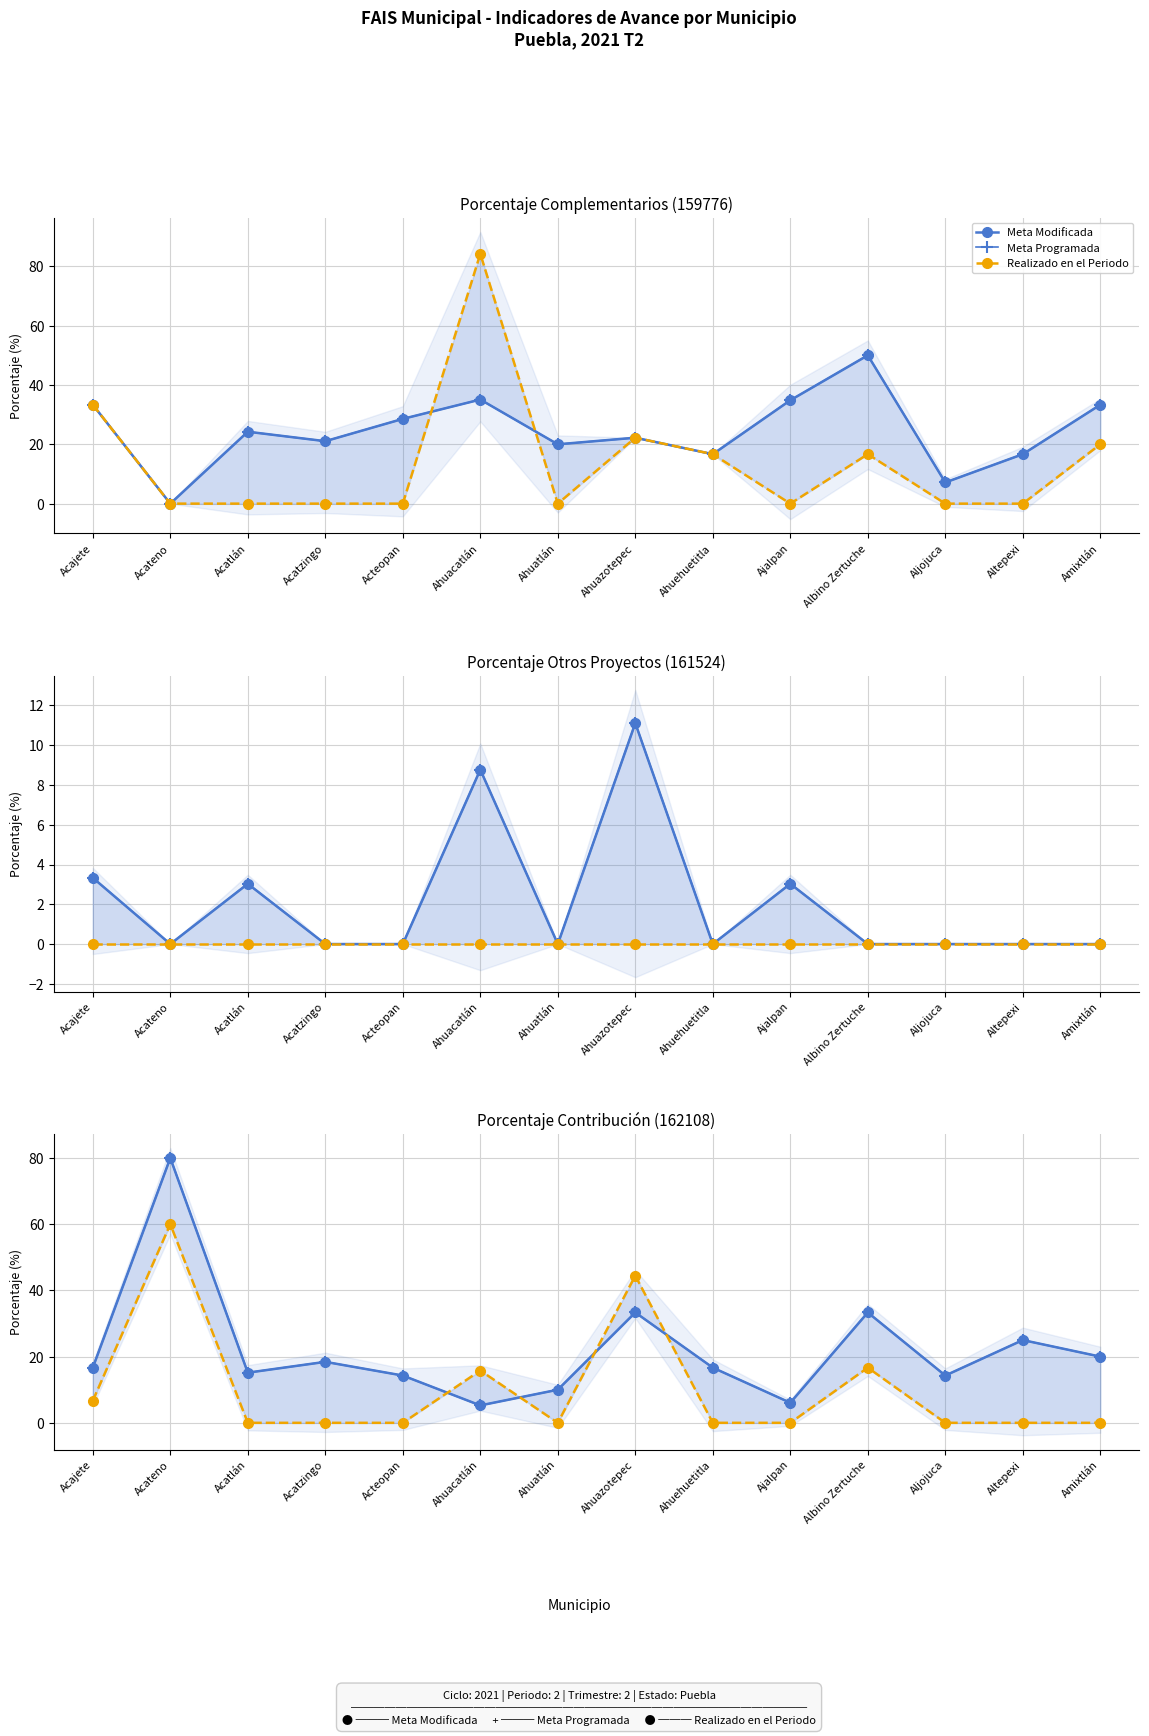

How many lines are shown in the chart?

3